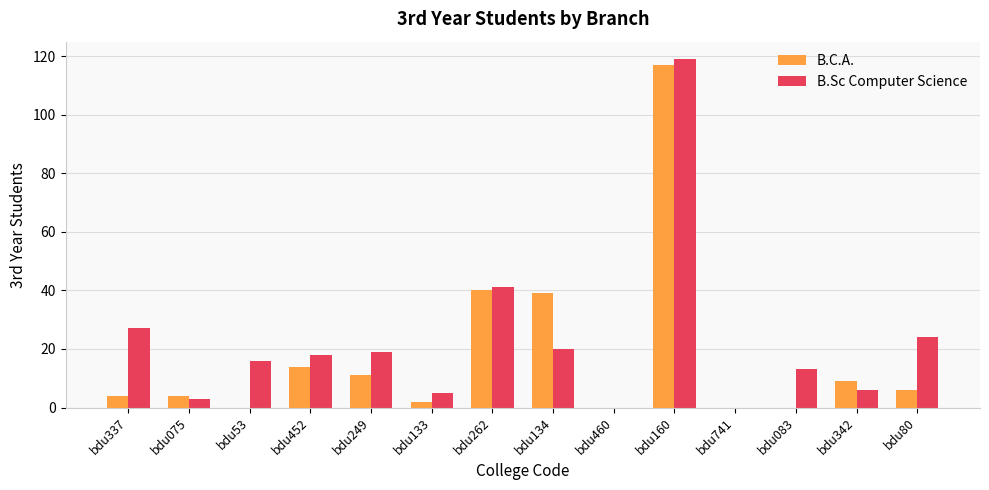

What is the maximum value shown in the chart?

119